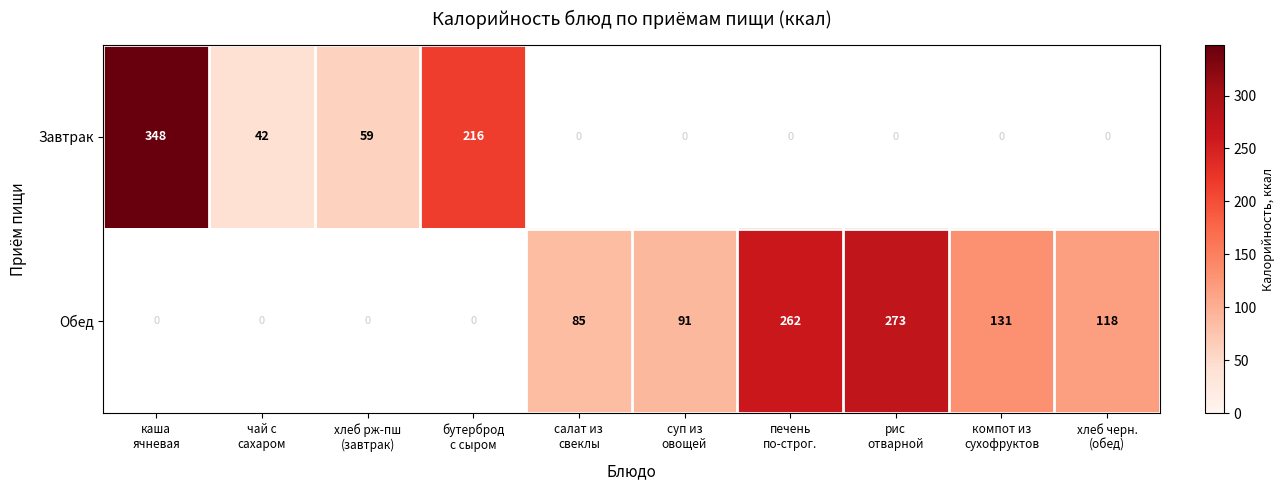

At which label does Обед reach its peak?

каша ячневая